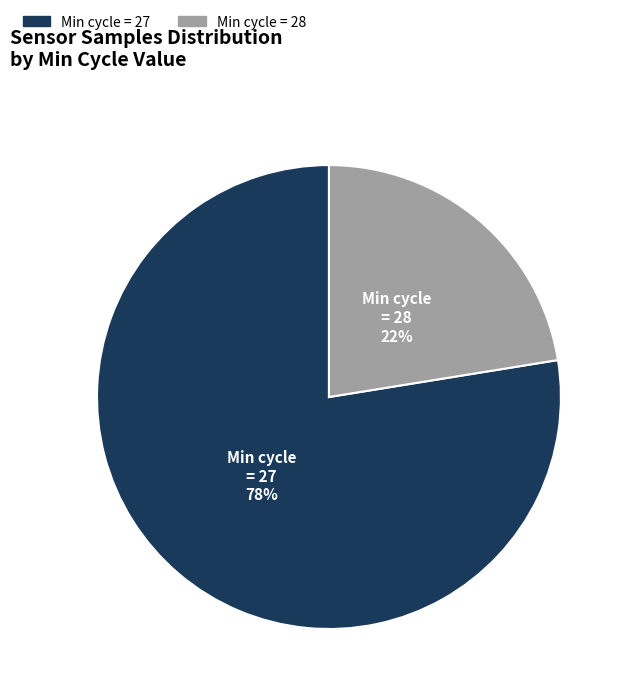

To the nearest percent, what is the average slice percentage?

50%